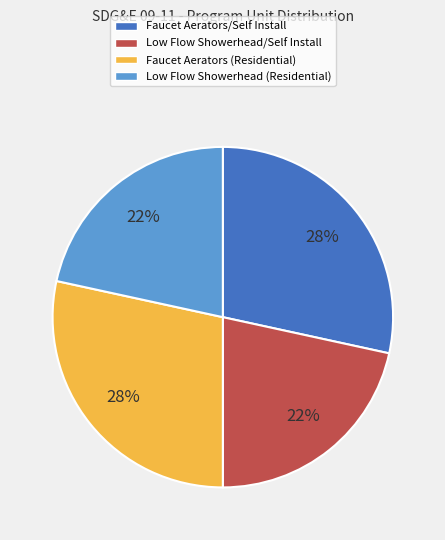

To the nearest percent, what percentage of the pie is Faucet Aerators/Self Install?

28%